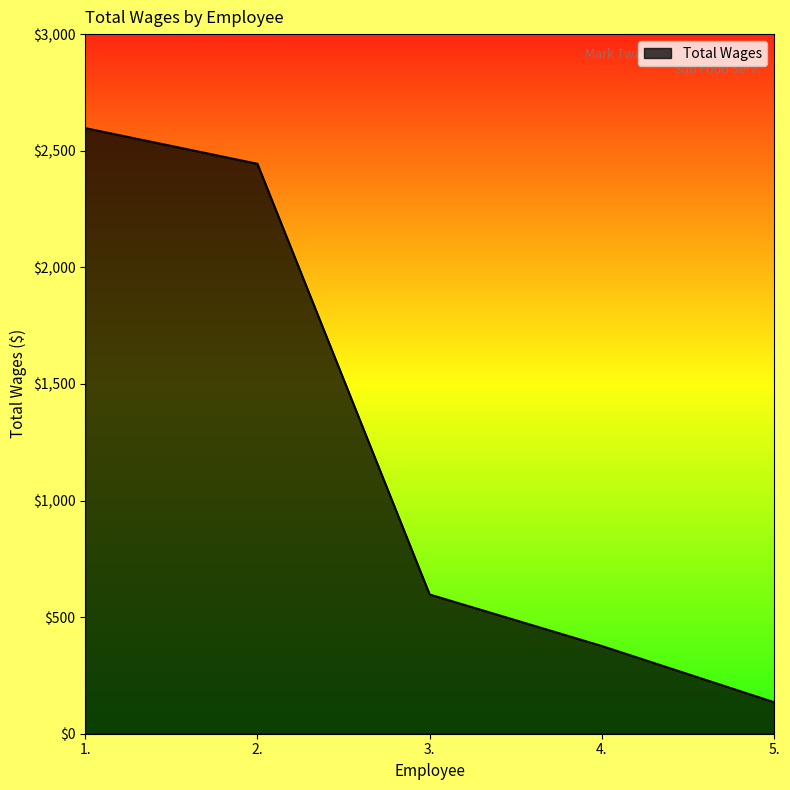

List the labels in order of value, largest first.

1., 2., 3., 4., 5.